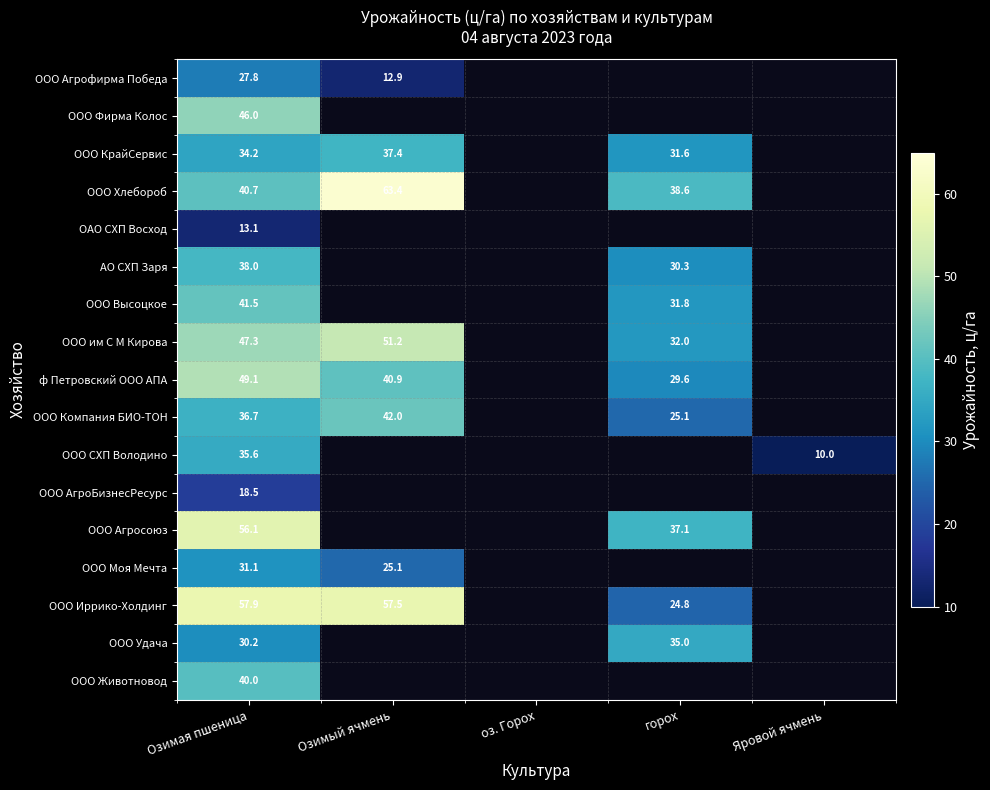

List the labels in order of АО СХП Заря value, smallest first.

Озимая пшеница, Озимый ячмень, оз. Горох, горох, Яровой ячмень